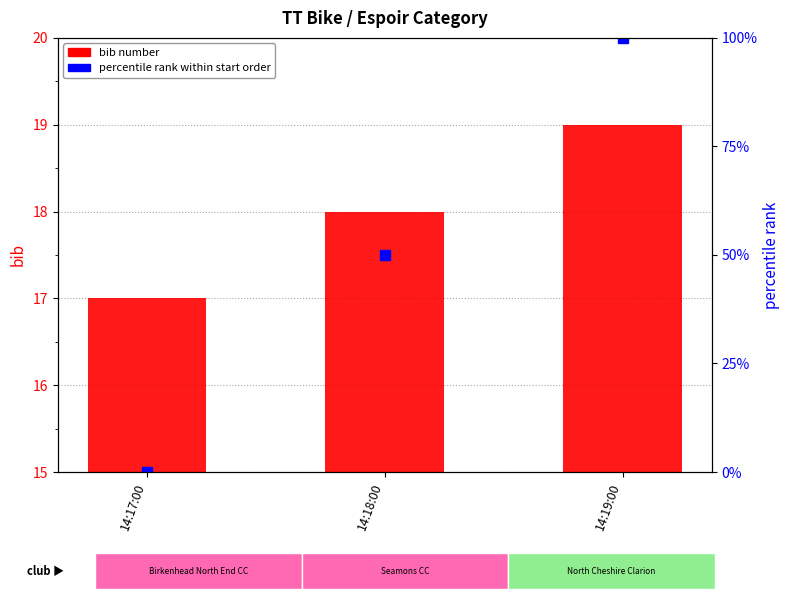

Where does the percentile rank within start order series first go above 50?

14:19:00